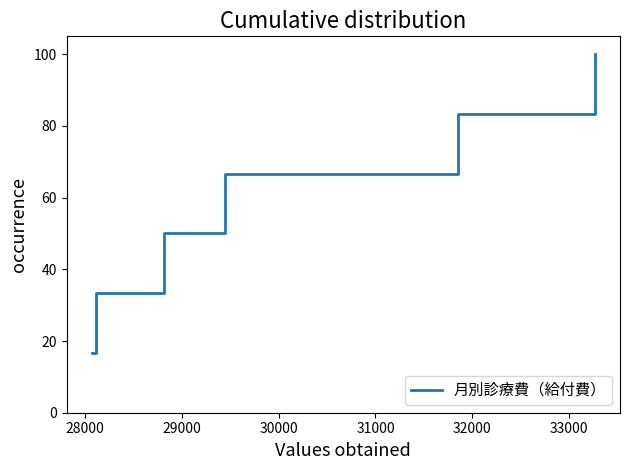

What is the maximum value shown in the chart?

100.0